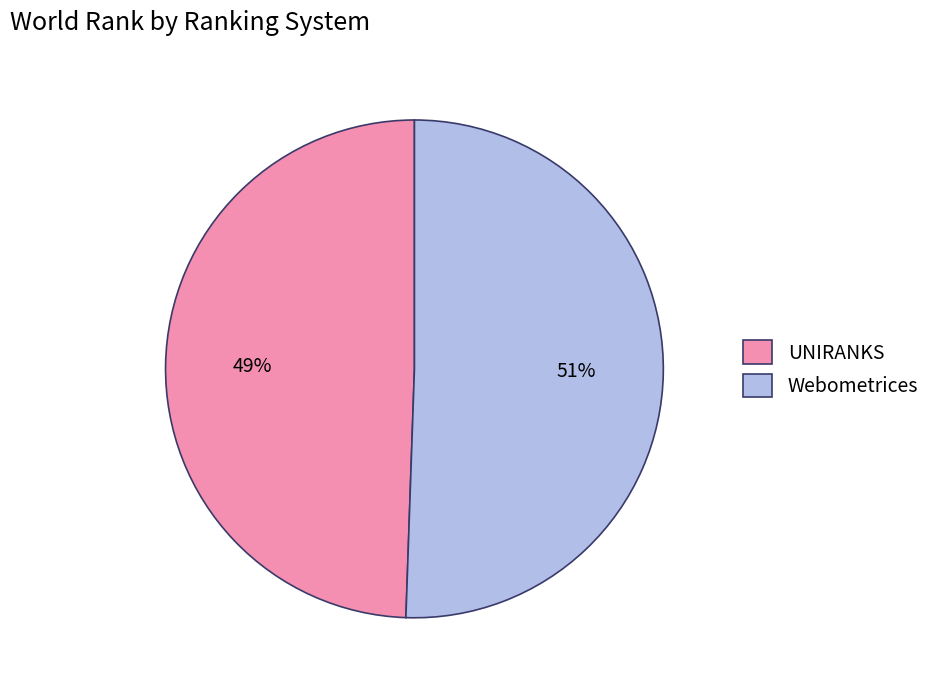

Which category has the biggest portion of the pie?

Webometrices